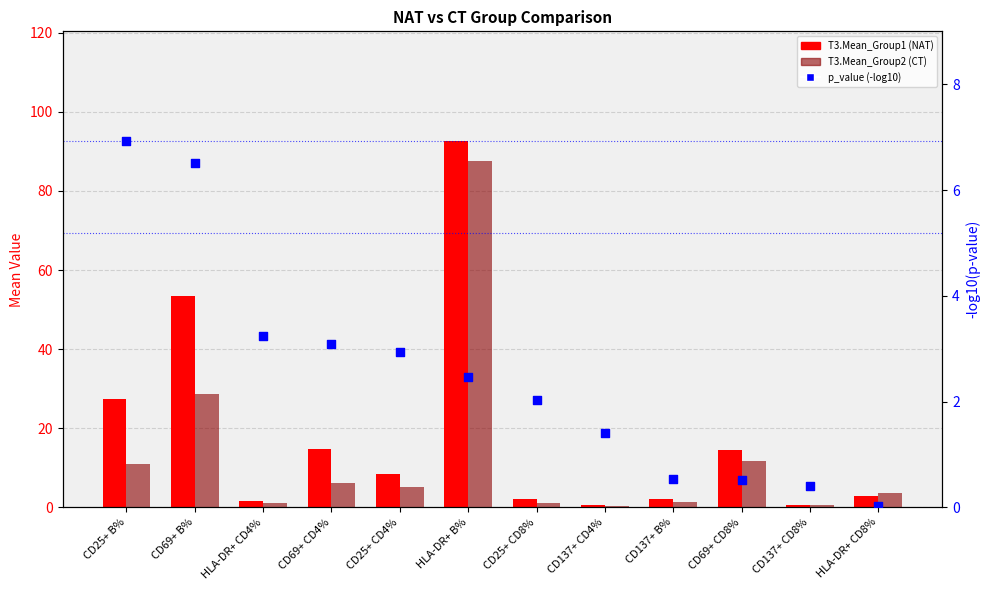

Which series has the widest spread of Y values?

T3.Mean_Group1